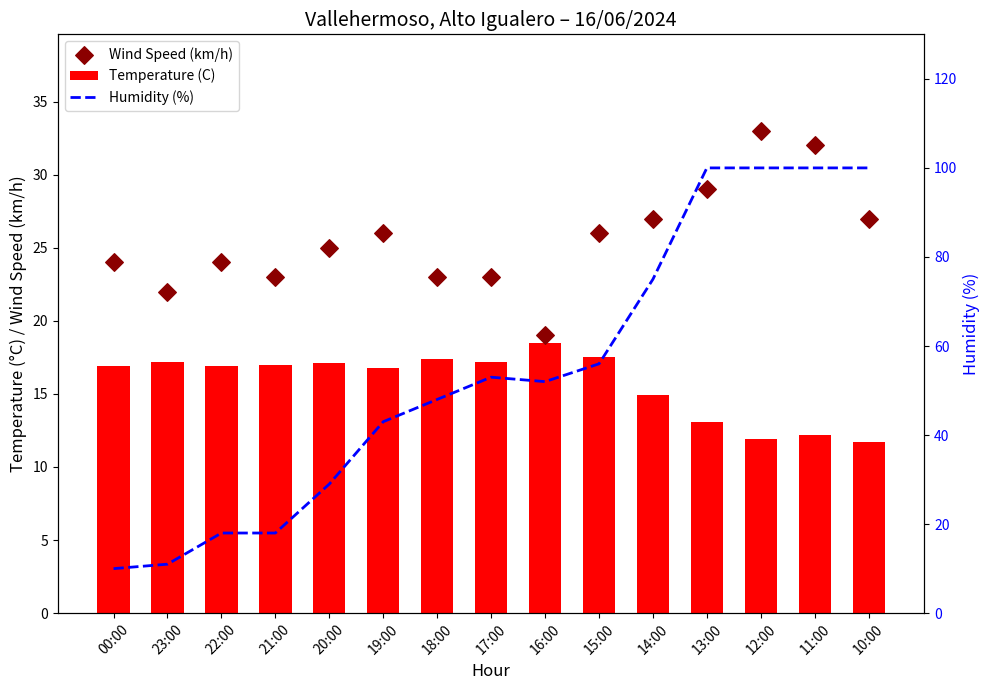

Which series has the largest total across all categories?

Humidity (%)